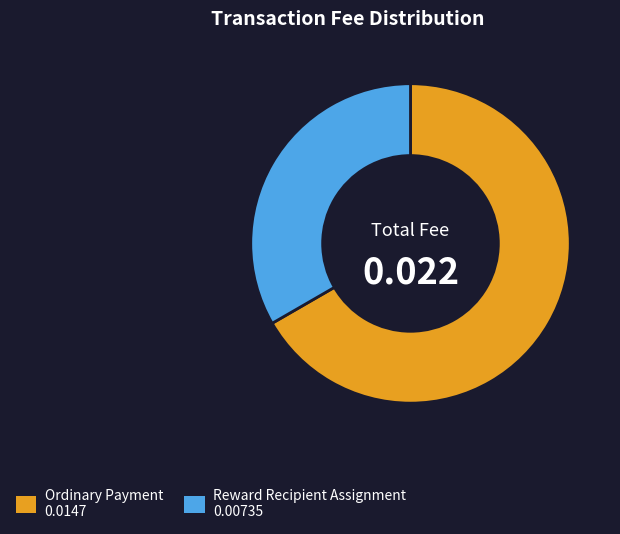

Does Ordinary Payment represent more than half of the total?

Yes